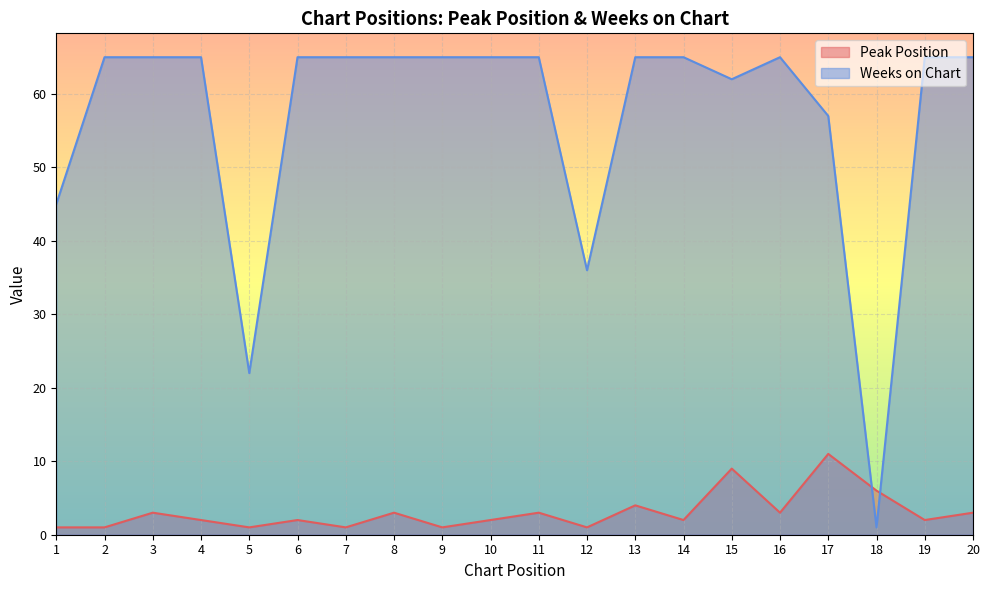

Where do Peak Position and Weeks on Chart first cross each other?

17 and 18